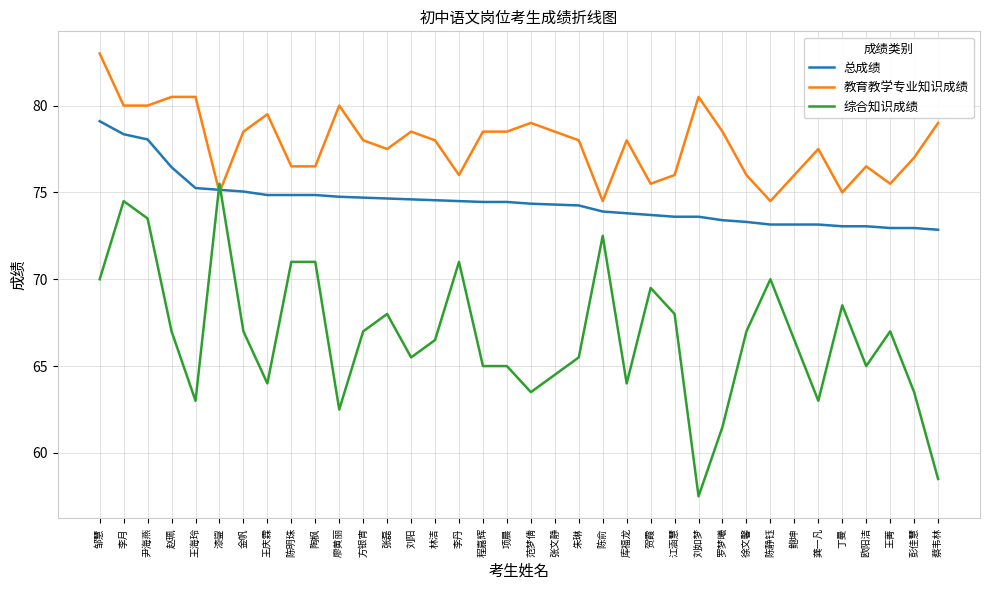

What position from the right is 王菁?

3